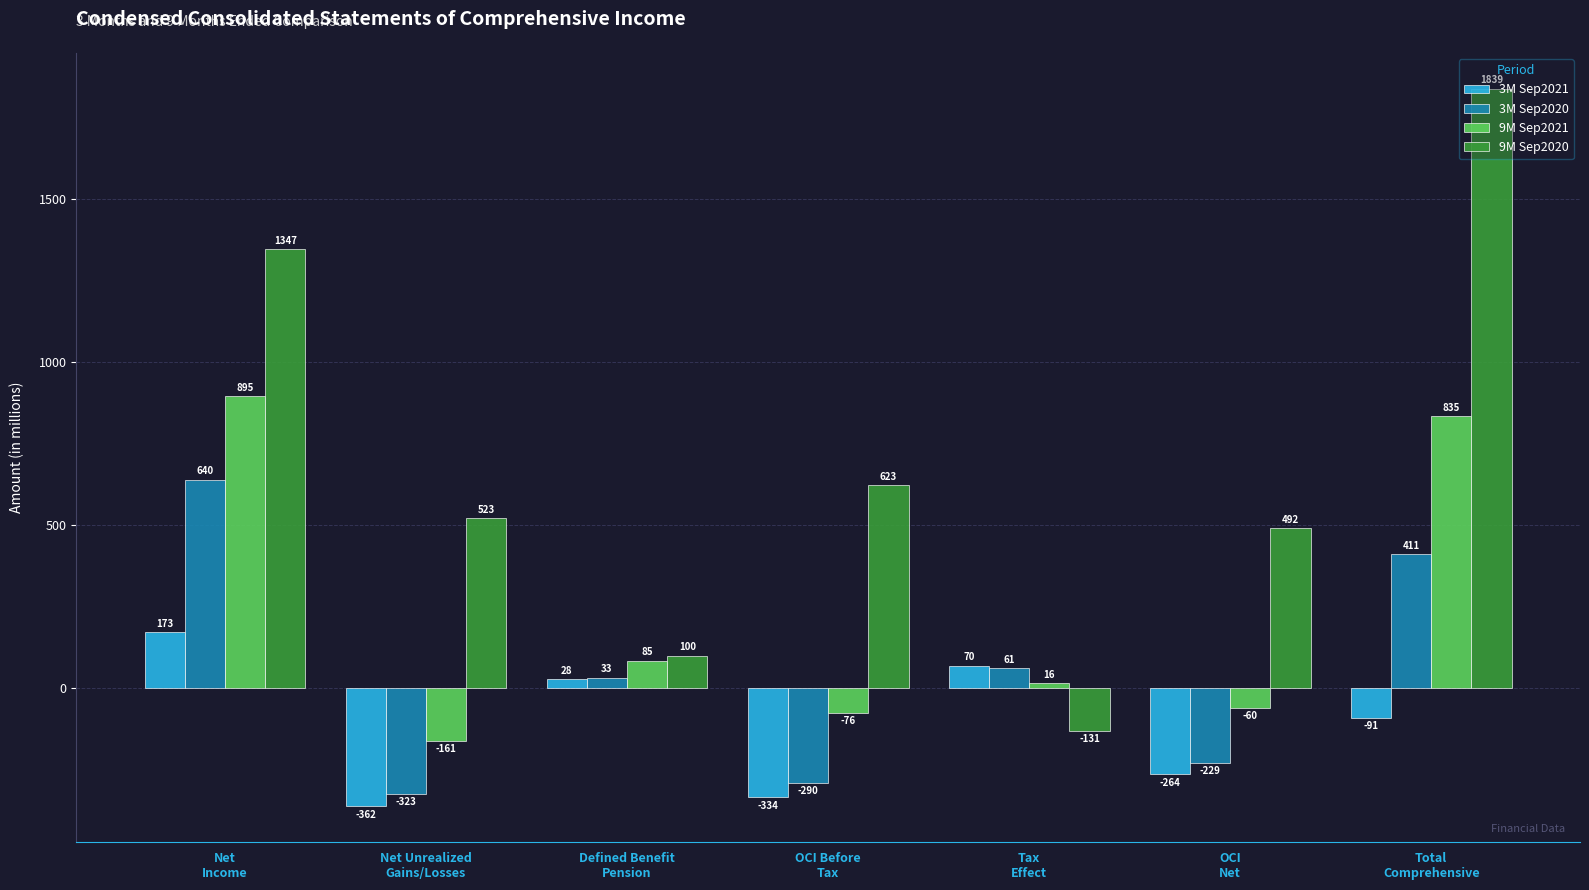

At which category is the sum across all series the highest?

Net
Income